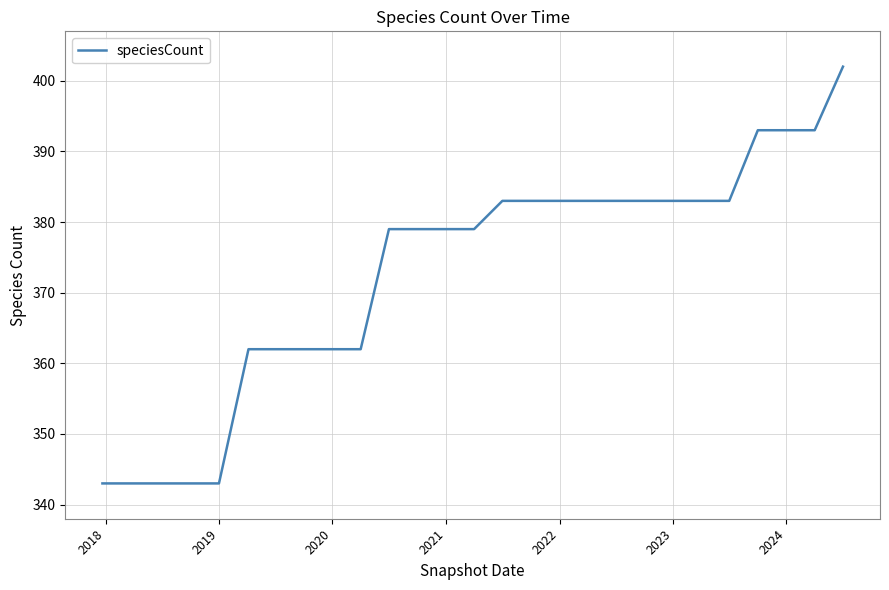

What is the difference between the maximum and minimum values?

59